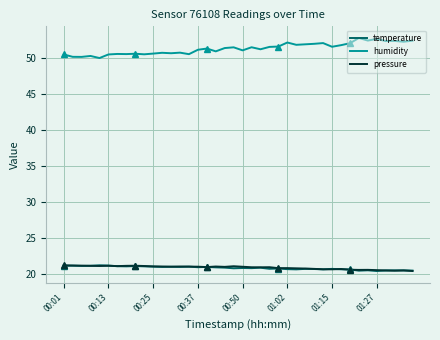

True or false: humidity and temperature cross at least once.

False